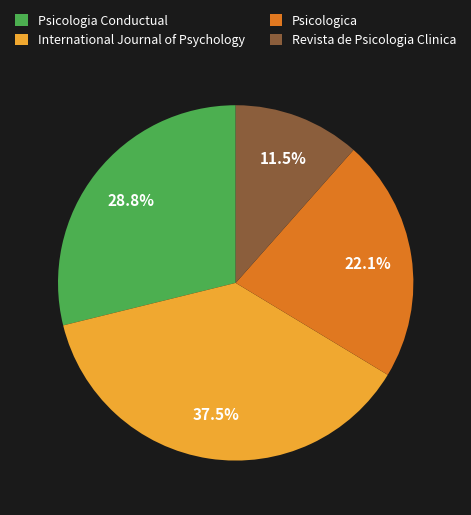

What is the largest slice in the pie chart?

International Journal of Psychology